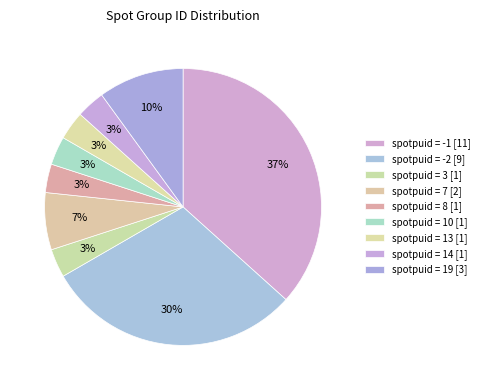

To the nearest percent, what is the average slice percentage?

11%